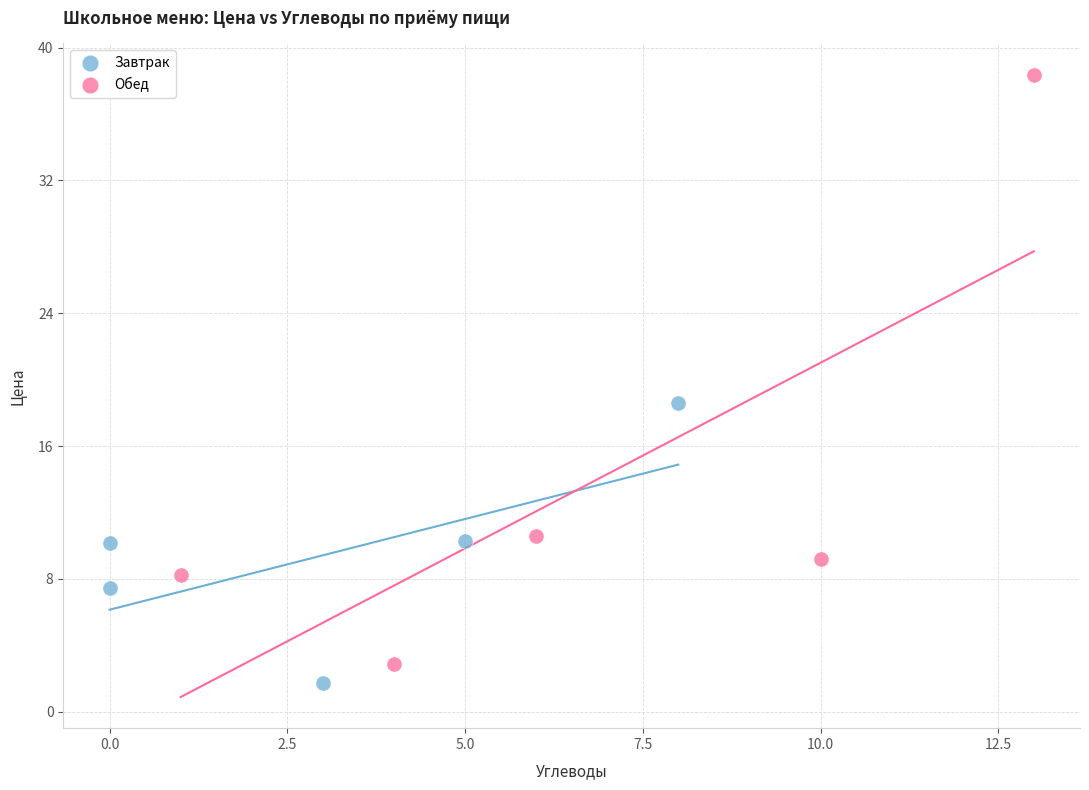

Which series contains the highest Y value?

Обед